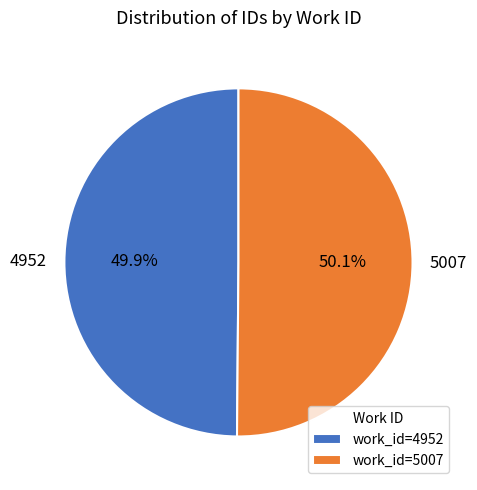

What percentage do 4952 and 5007 together represent?

100.0%